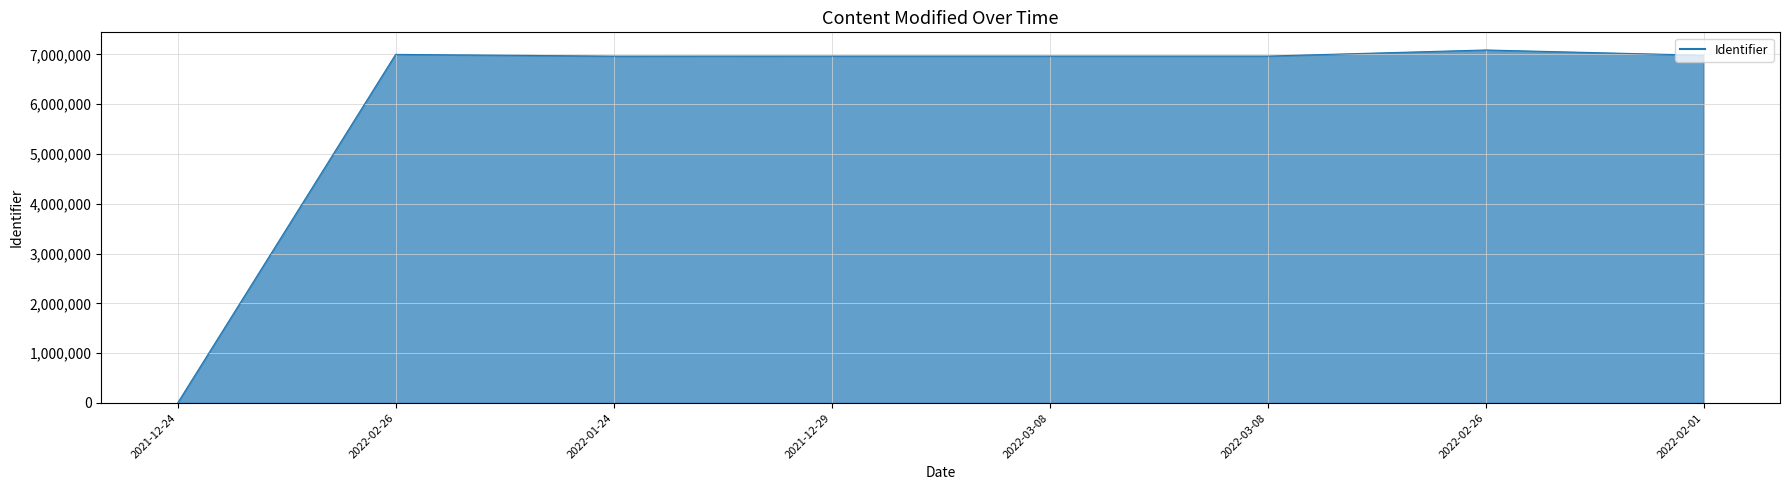

Does the chart display data point markers on the line(s)?

No